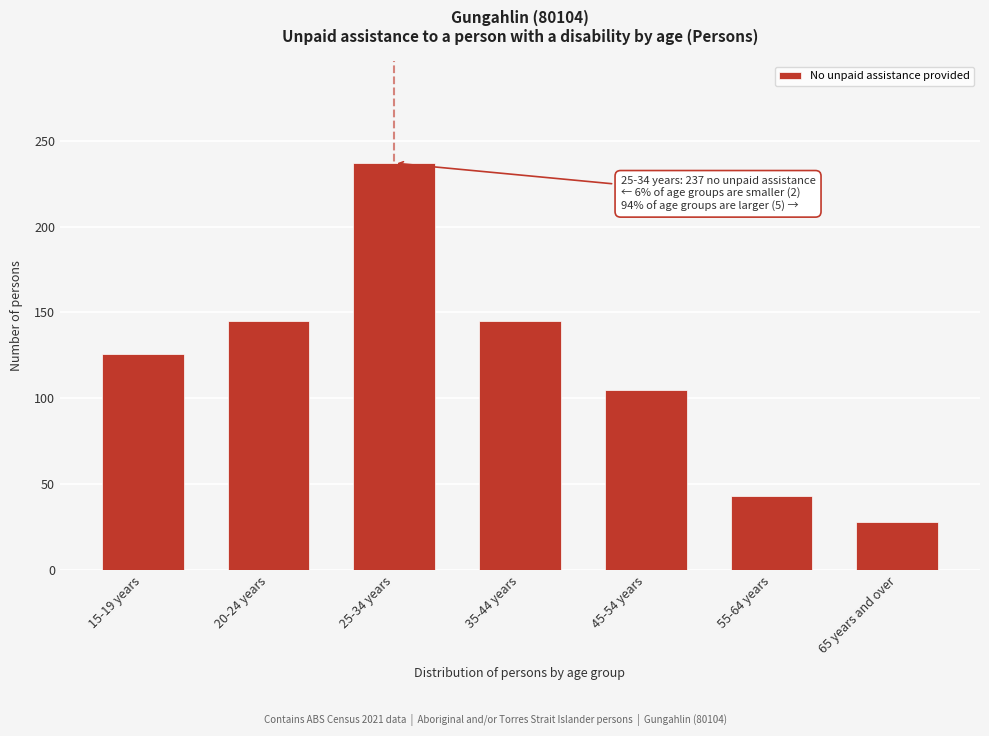

Reading left to right, extract all data points from this chart.

15-19 years=126	20-24 years=145	25-34 years=237	35-44 years=145	45-54 years=105	55-64 years=43	65 years and over=28